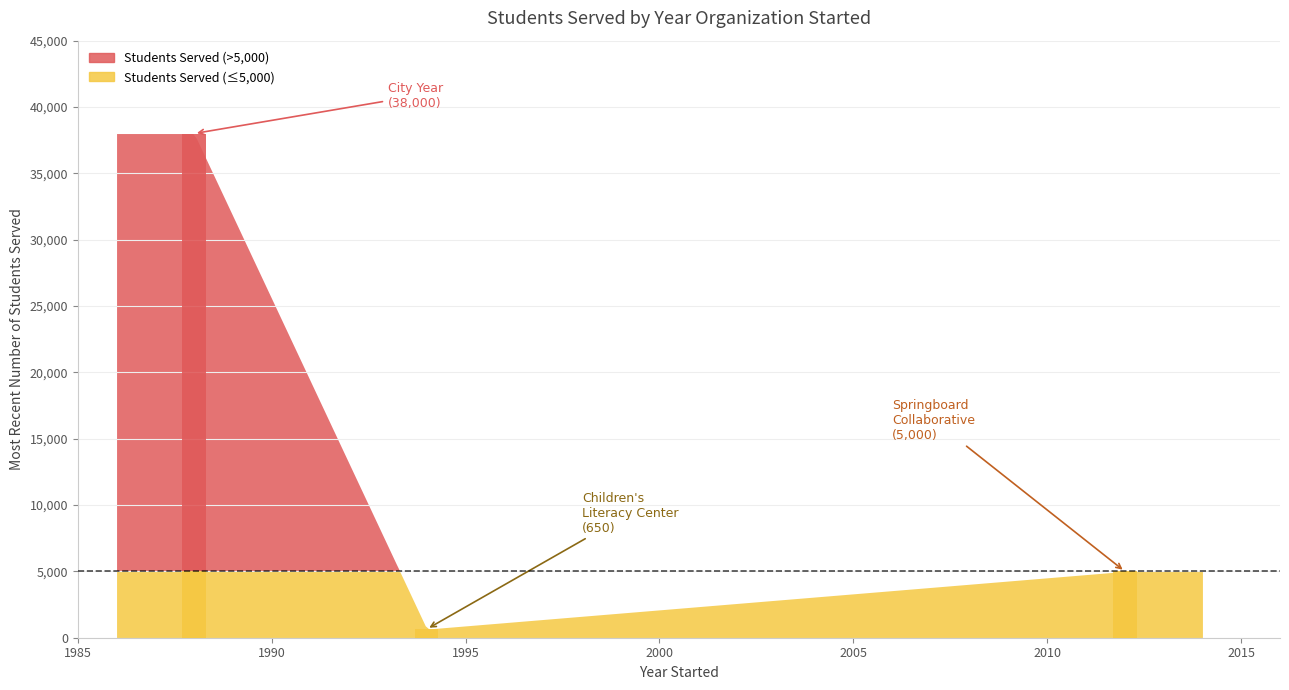

What is the label of the 3rd bar from the left?

1994